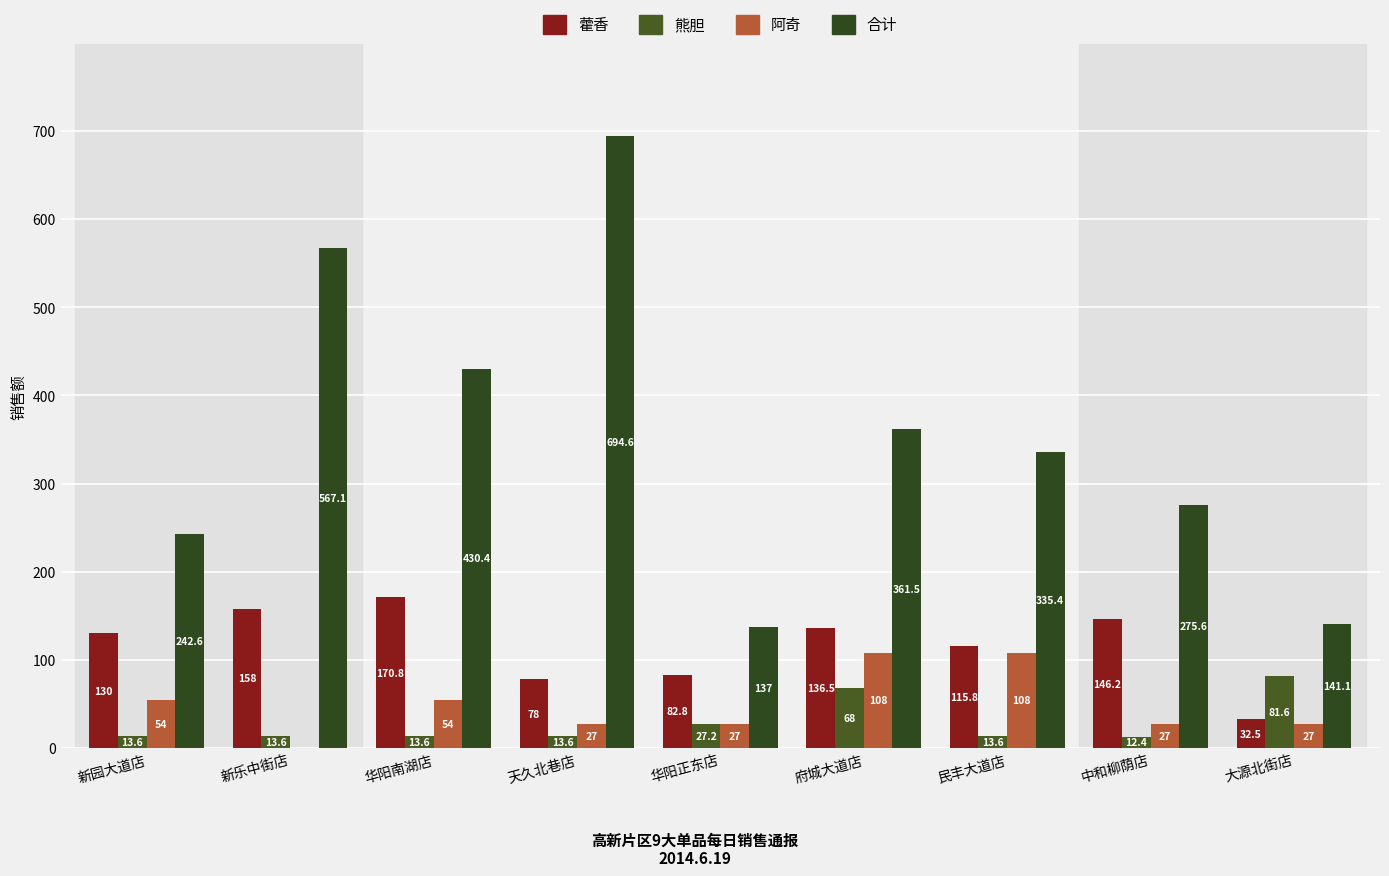

Count the number of categories in the chart.

9